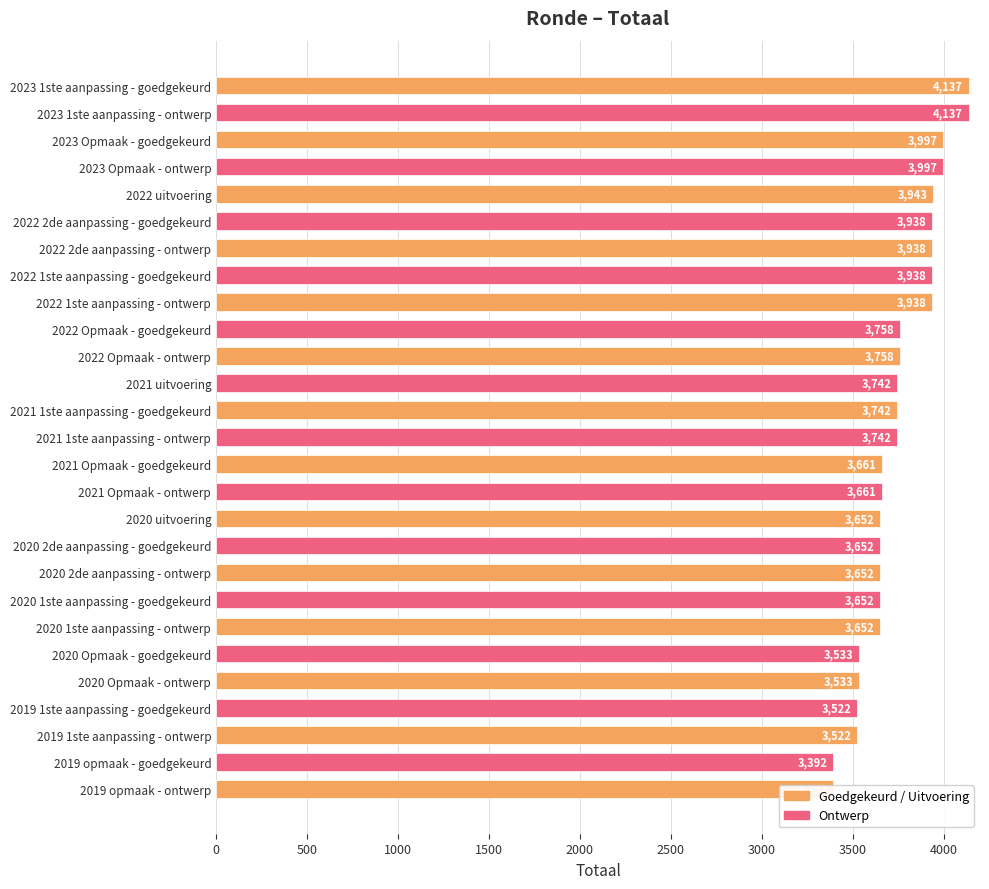

Where is the data nearest to the value 3764?

2022 Opmaak - goedgekeurd